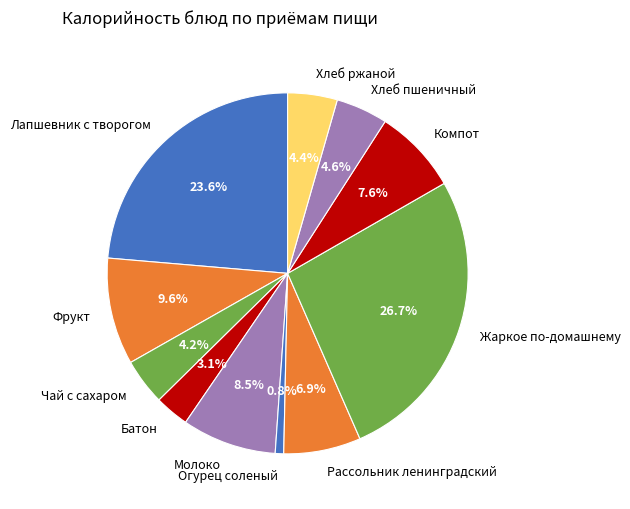

Which category has the biggest portion of the pie?

Жаркое по-домашнему